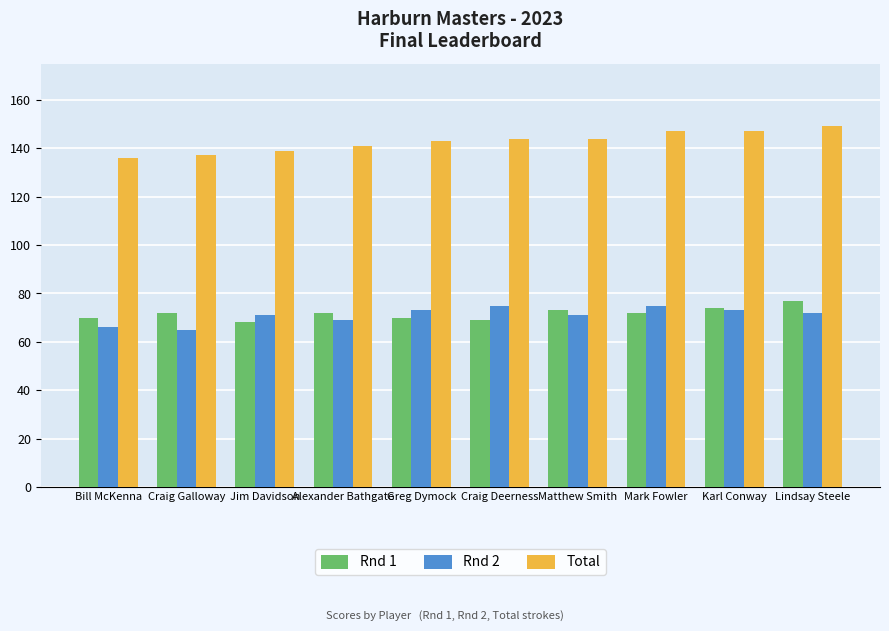

Which series has the widest spread of values?

Total